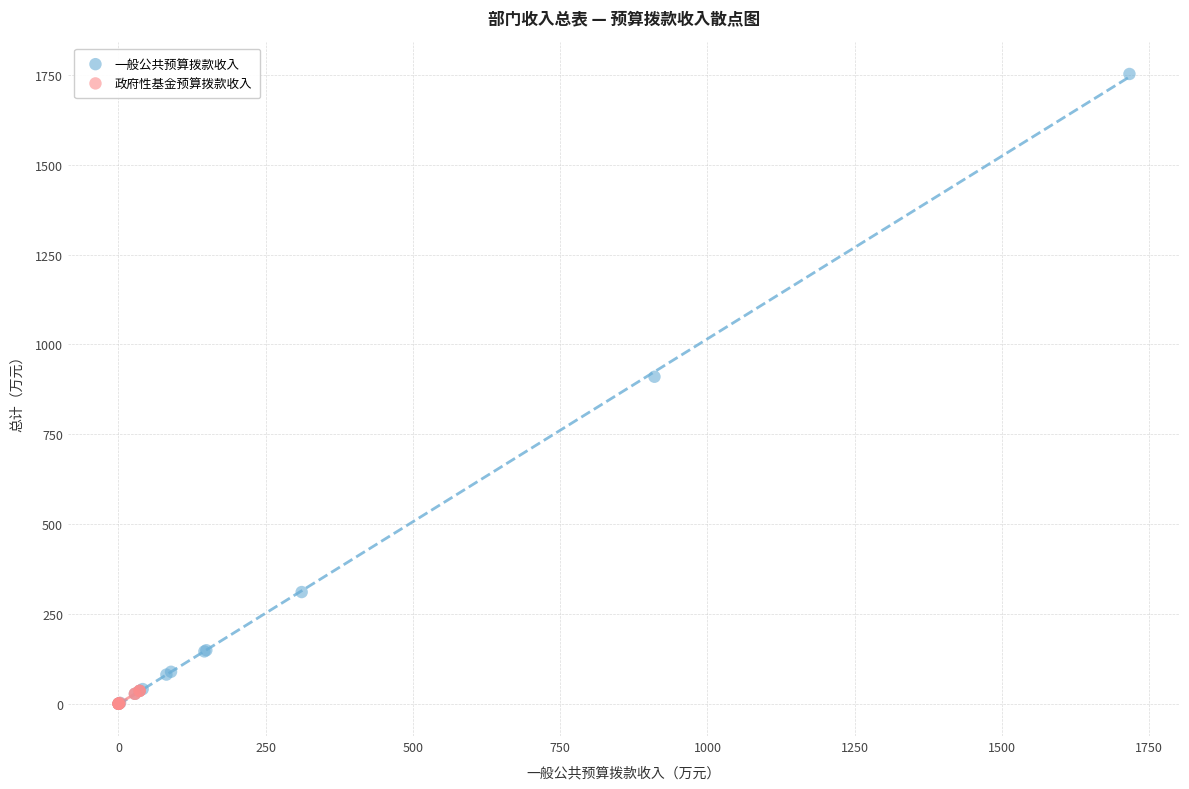

Which series has the largest Y range (max minus min)?

一般公共预算拨款收入